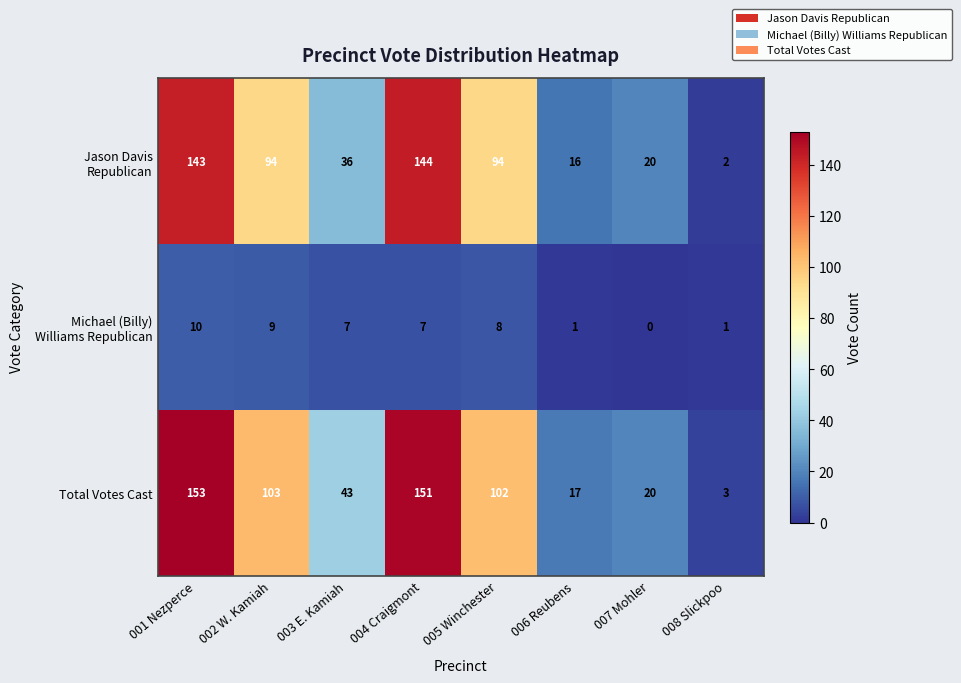

What is the average value of the Total Votes Cast series?

74